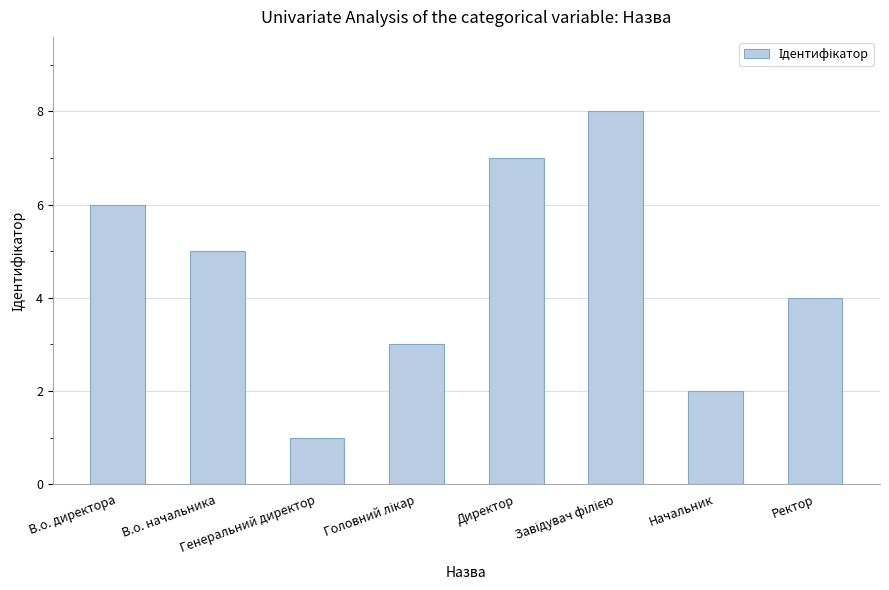

What is the maximum value shown in the chart?

8